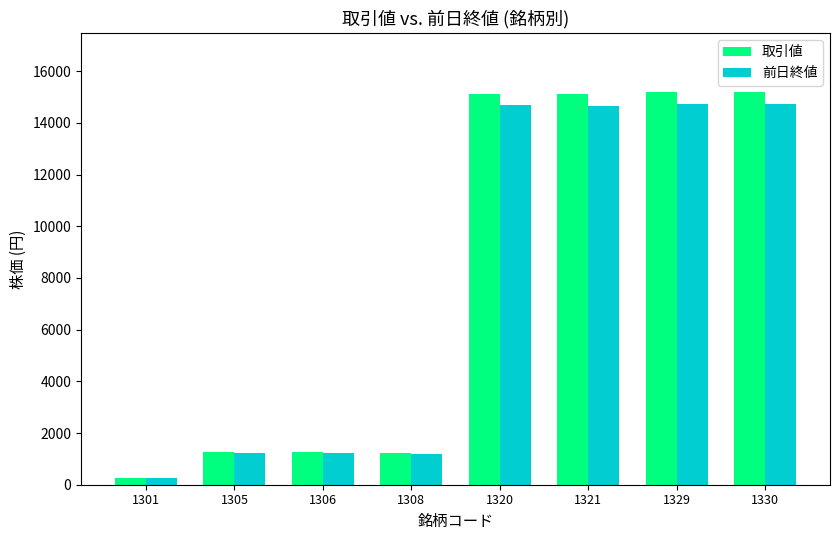

What is the highest value of the 前日終値 series?

14730